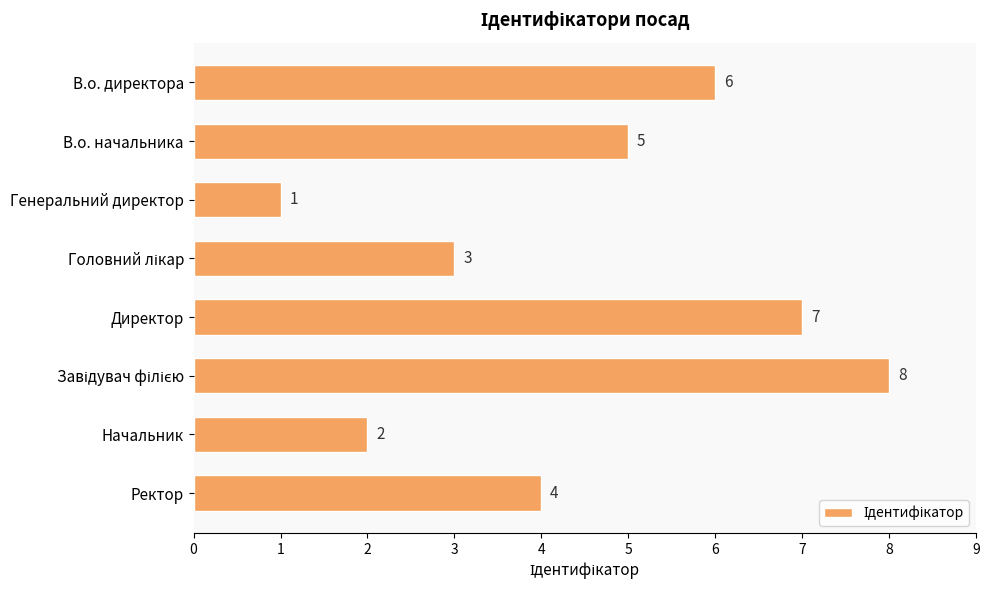

What is the difference between the maximum and minimum values?

7